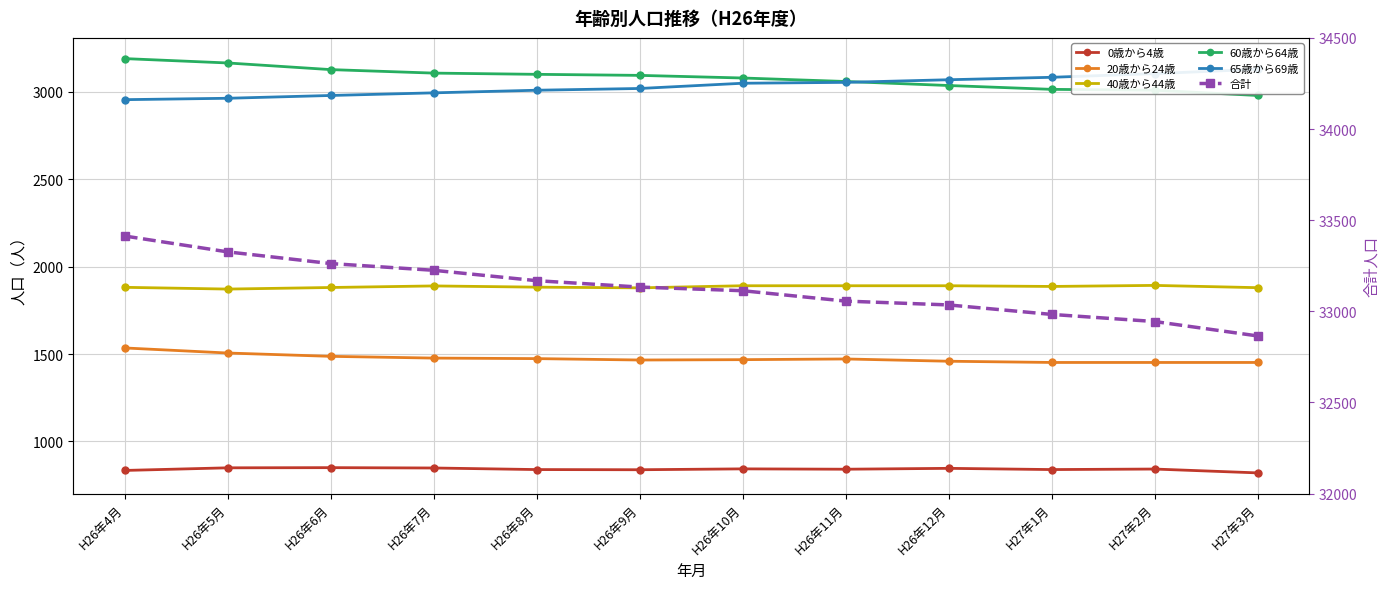

What is the lowest value of the 60歳から64歳 series?

2980